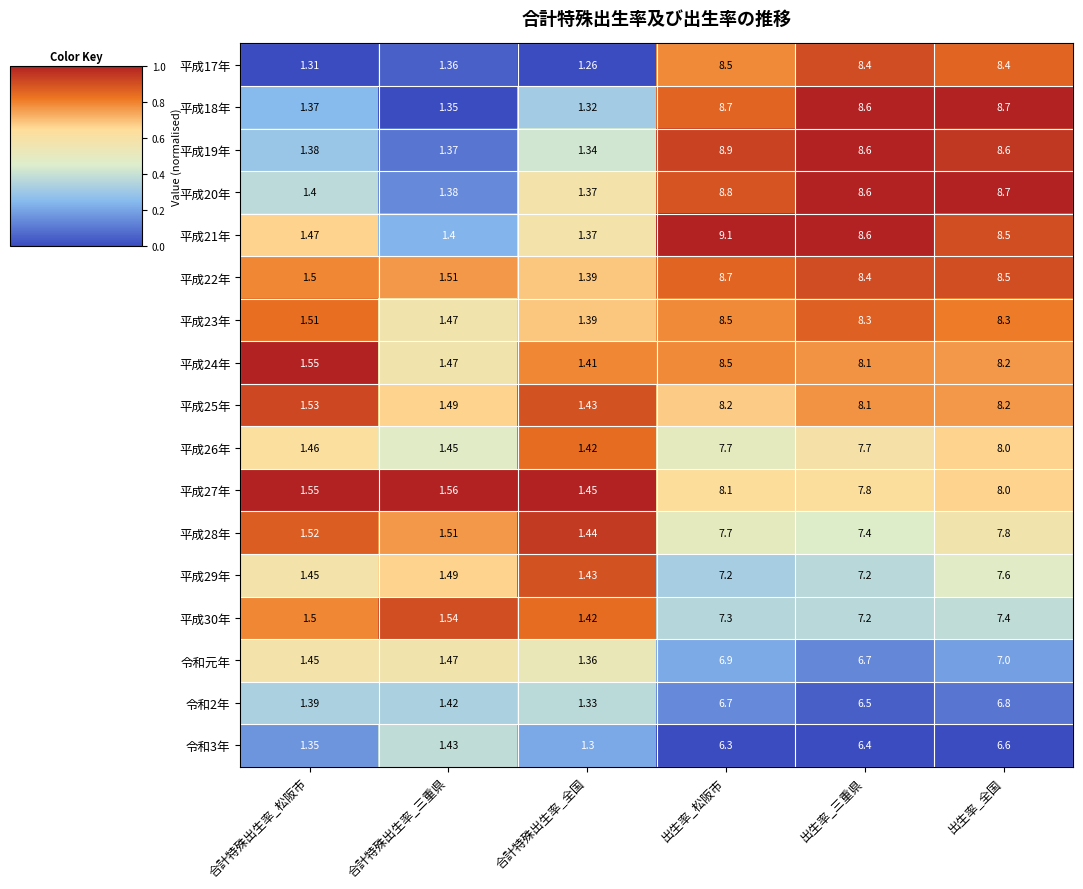

Which label corresponds to the largest value in the chart?

出生率_松阪市